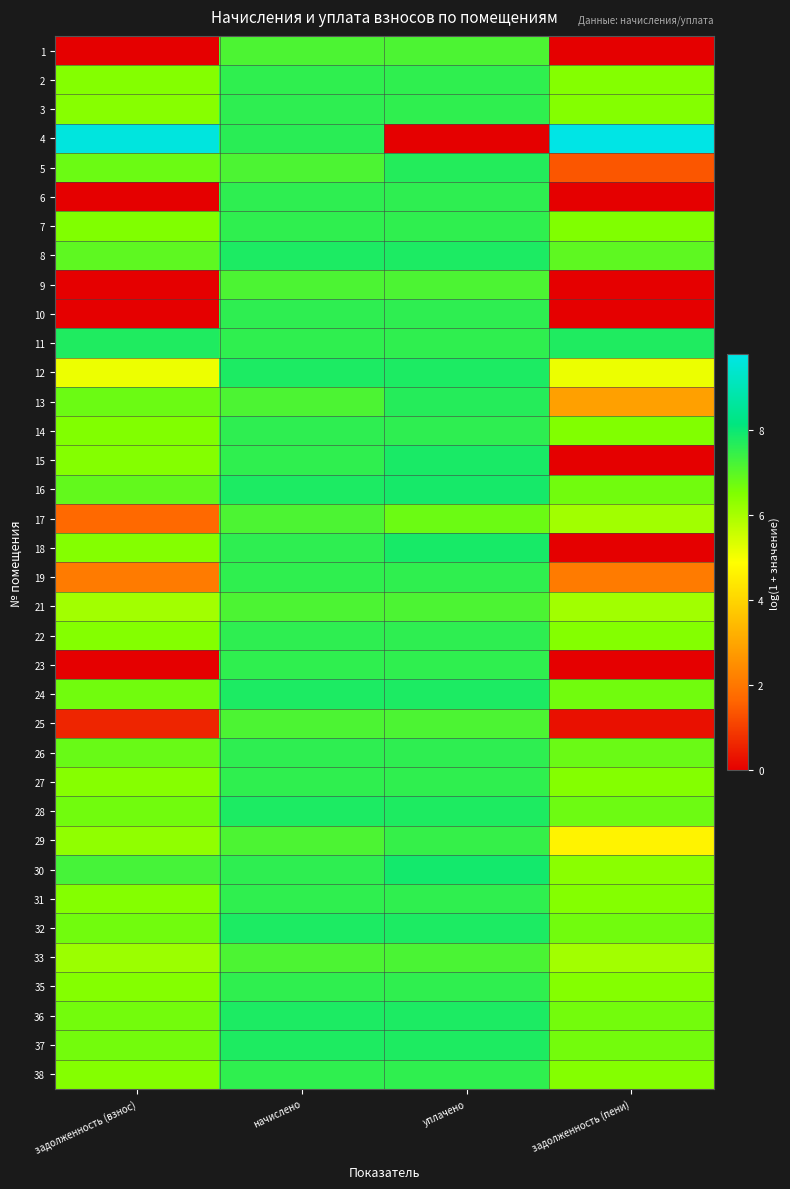

Rank the series at задолженность (взнос) from highest to lowest value.

4, 11, 30, 8, 16, 26, 5, 13, 24, 28, 32, 36, 37, 7, 14, 18, 22, 2, 35, 15, 38, 31, 27, 3, 29, 33, 21, 12, 19, 17, 25, 1, 6, 9, 10, 23